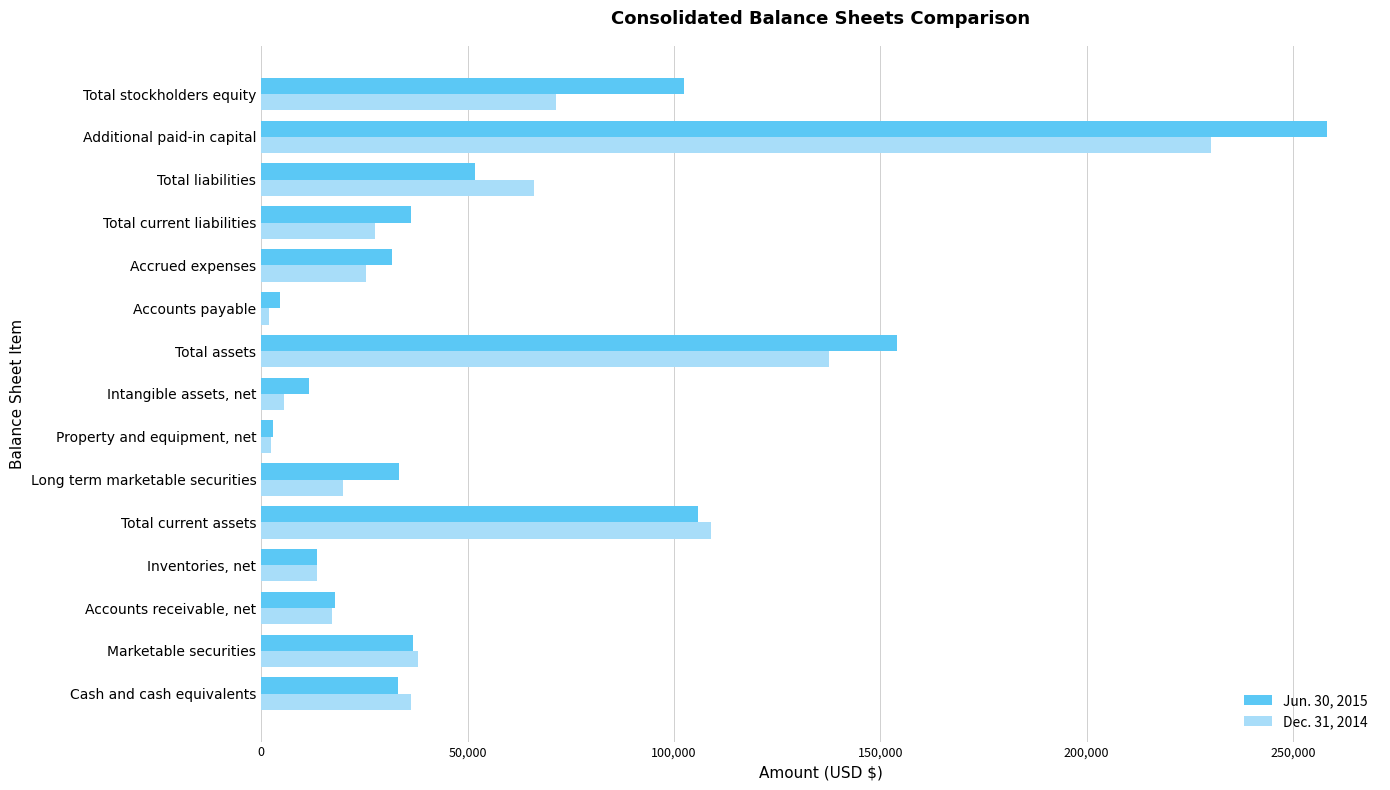

List the series in order of their overall mean, highest first.

Jun. 30, 2015, Dec. 31, 2014